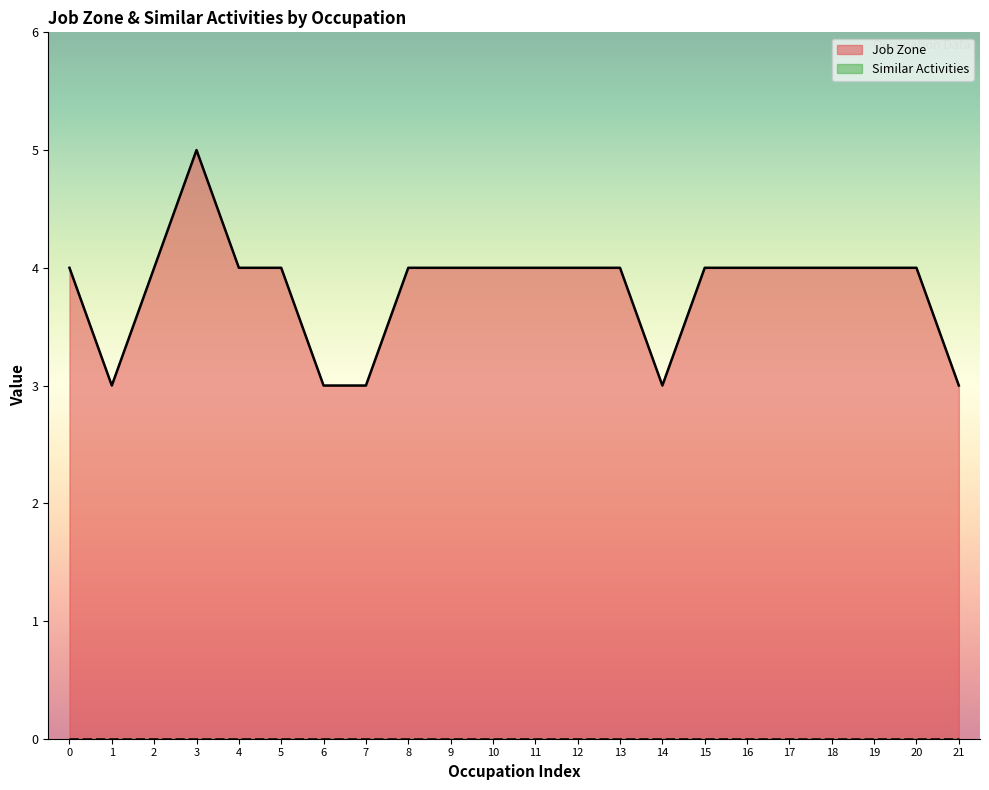

True or false: Job Zone has a value of 4 at 19.

True